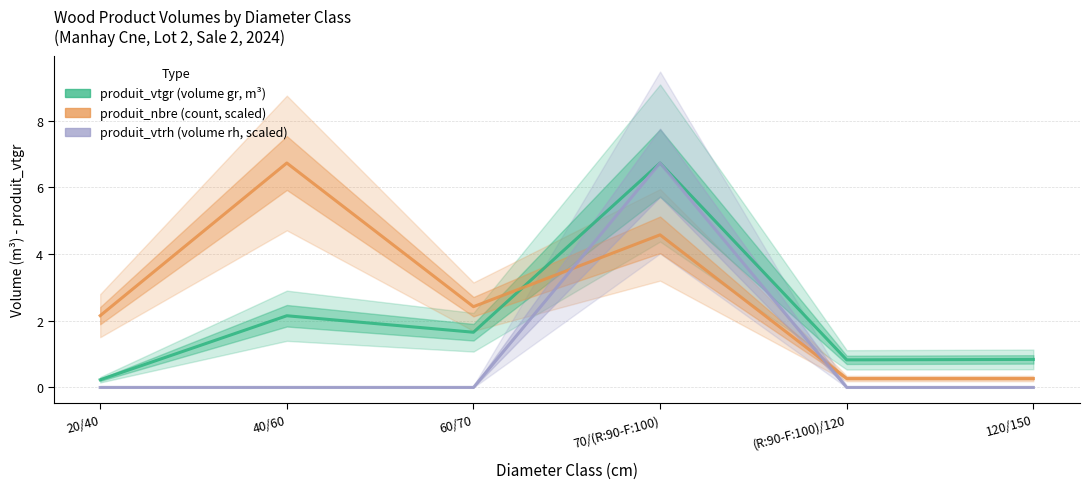

At which label does produit_vtgr reach its peak?

70/(R:90-F:100)